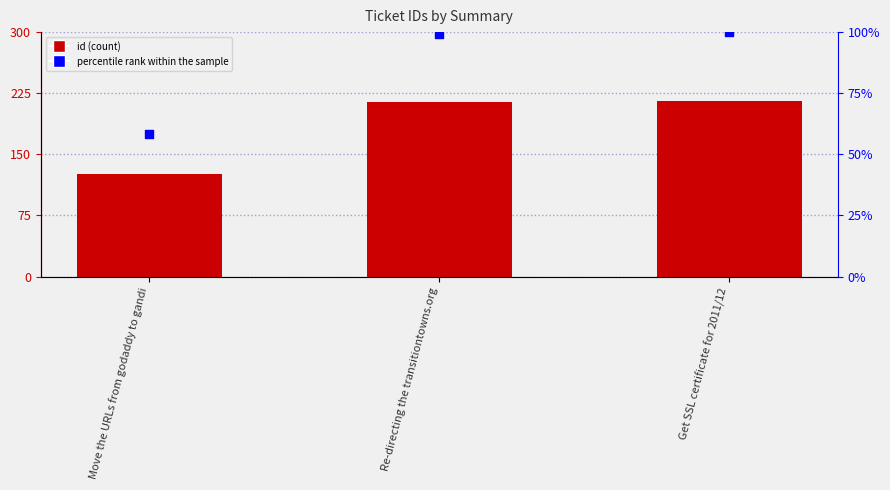

What are all the series names shown in the legend?

id, percentile rank within the sample